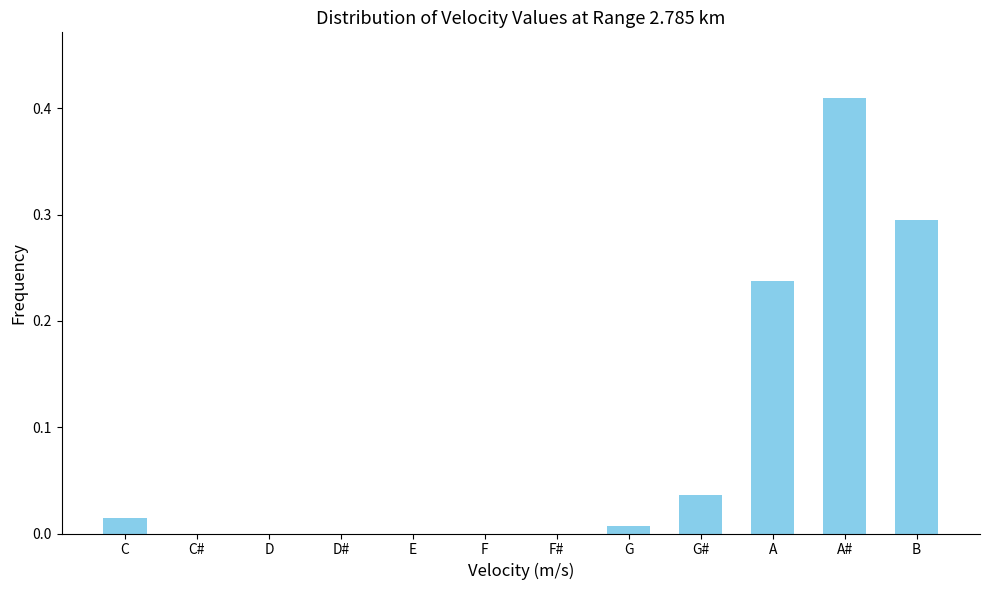

Which label corresponds to the largest value in the chart?

A#